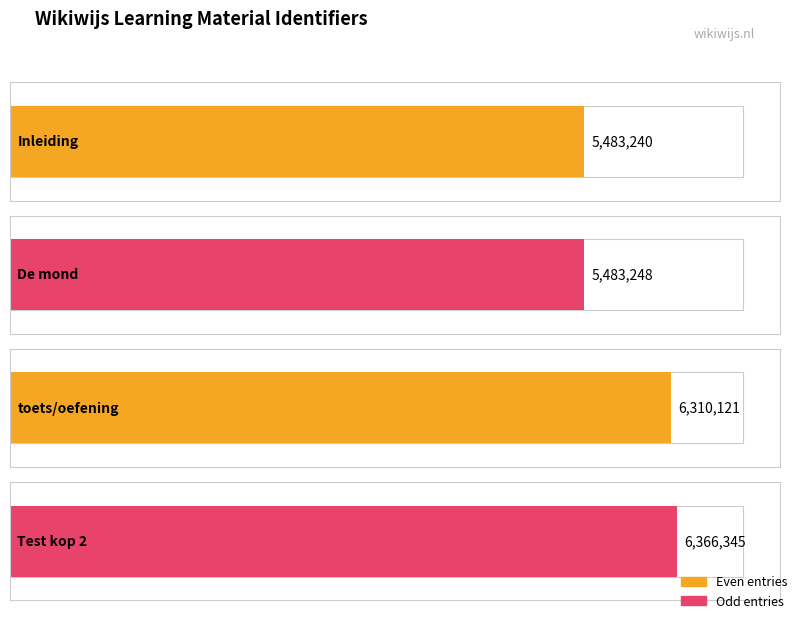

Where is the data nearest to the value 5924792?

toets/oefening